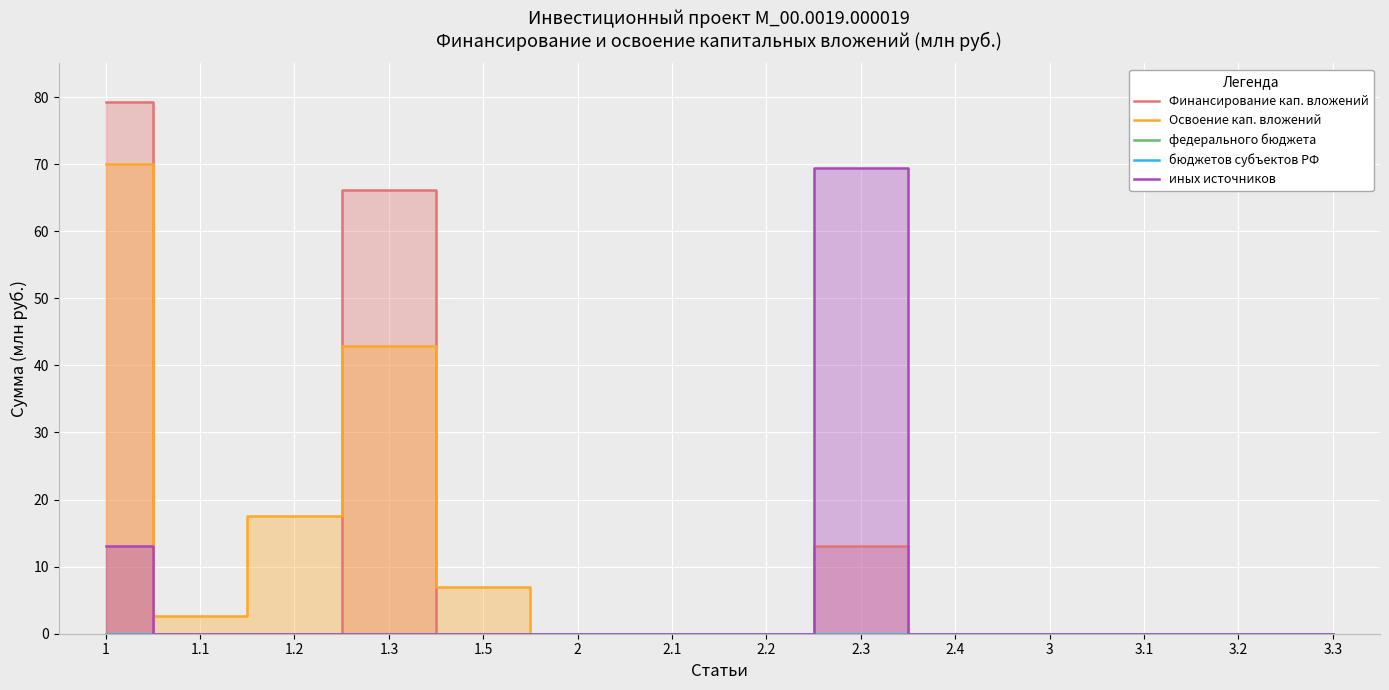

Which series has the widest spread of values?

Финансирование кап. вложений